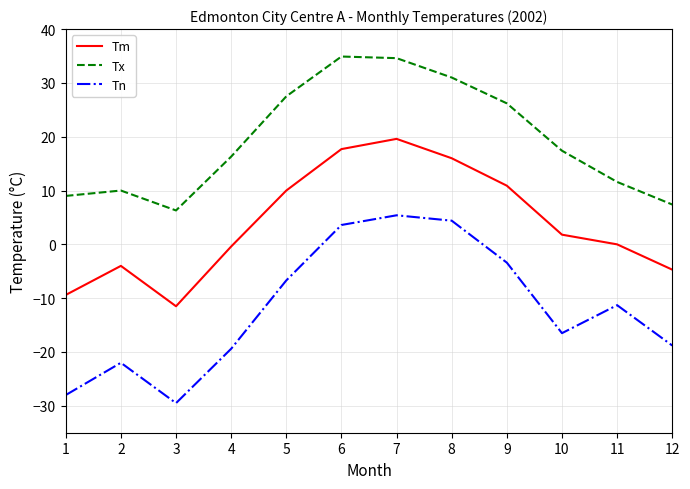

In Tn, how many points are higher than both neighbors (excluding endpoints)?

3